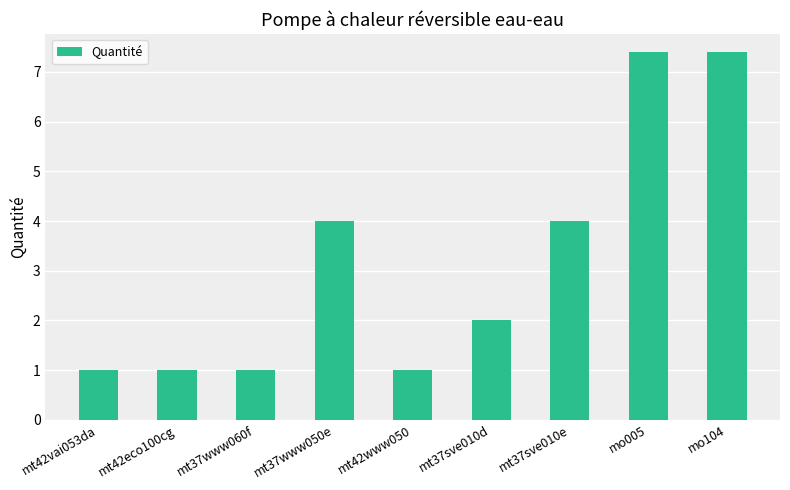

Reading left to right, list all the values displayed in this chart.

mt42vai053da=1.0	mt42eco100cg=1.0	mt37www060f=1.0	mt37www050e=4.0	mt42www050=1.0	mt37sve010d=2.0	mt37sve010e=4.0	mo005=7.4	mo104=7.4